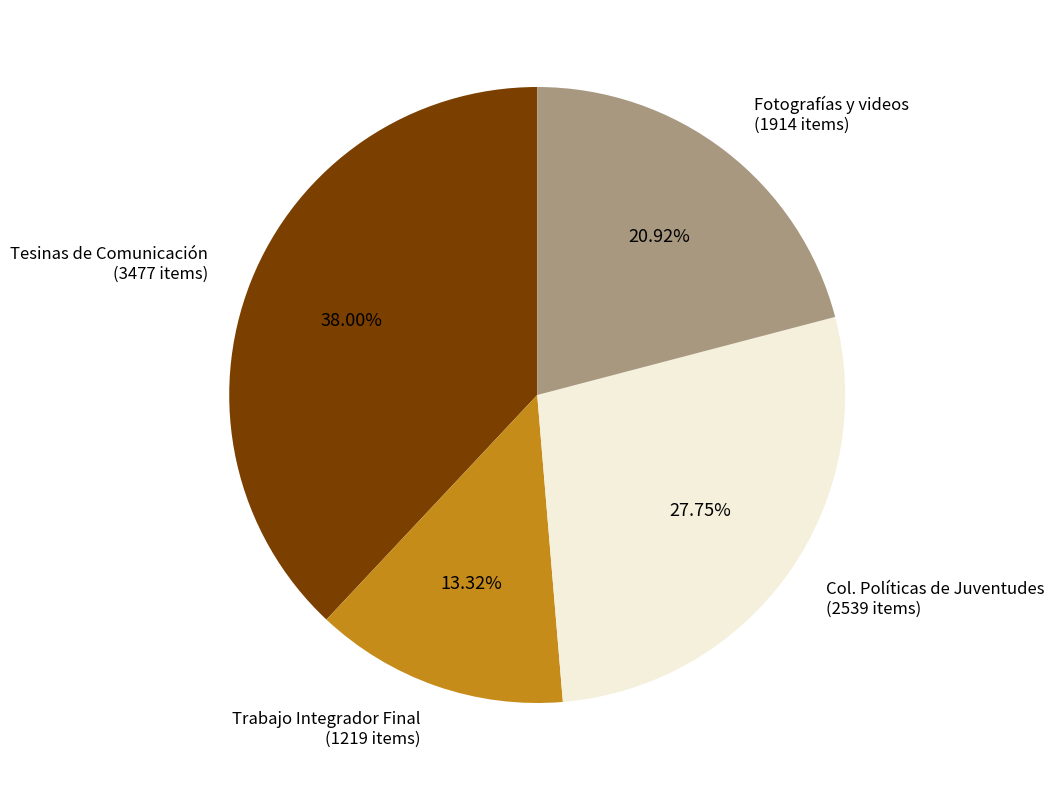

Is there any slice that represents more than half of the pie?

No